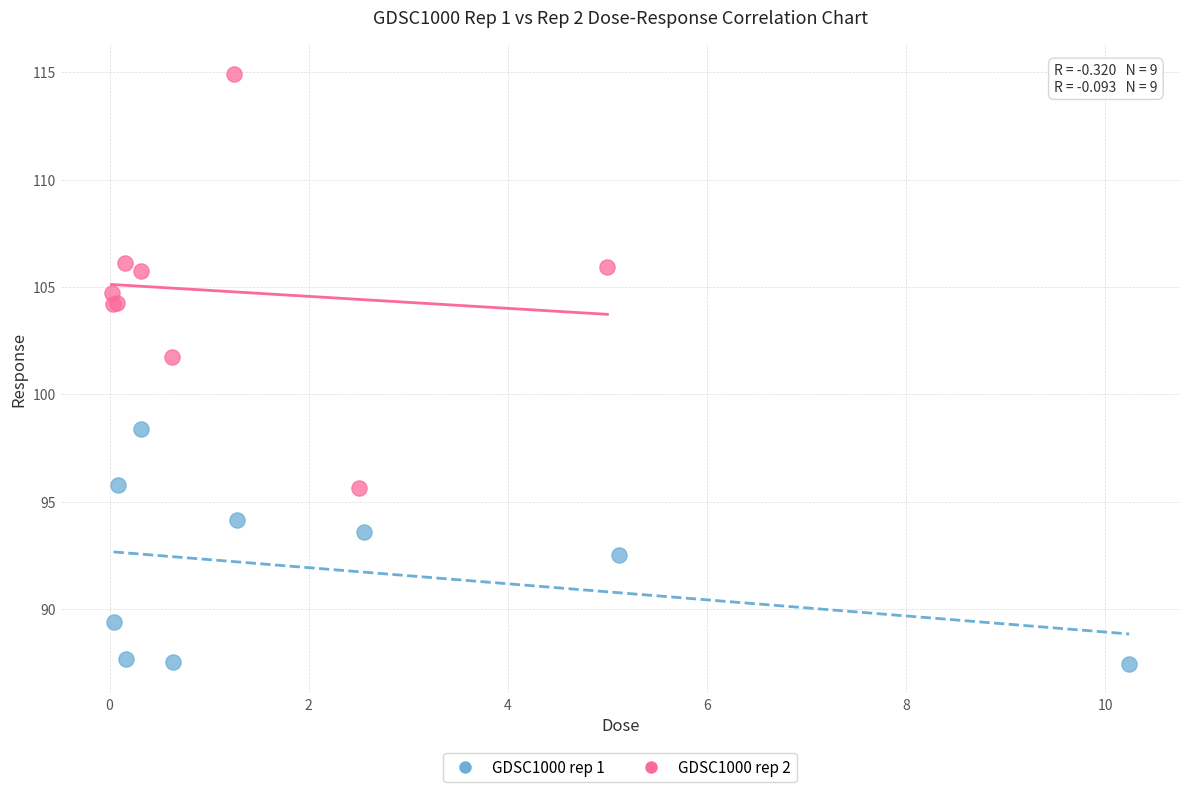

Which series has the widest spread of Y values?

GDSC1000 rep 2